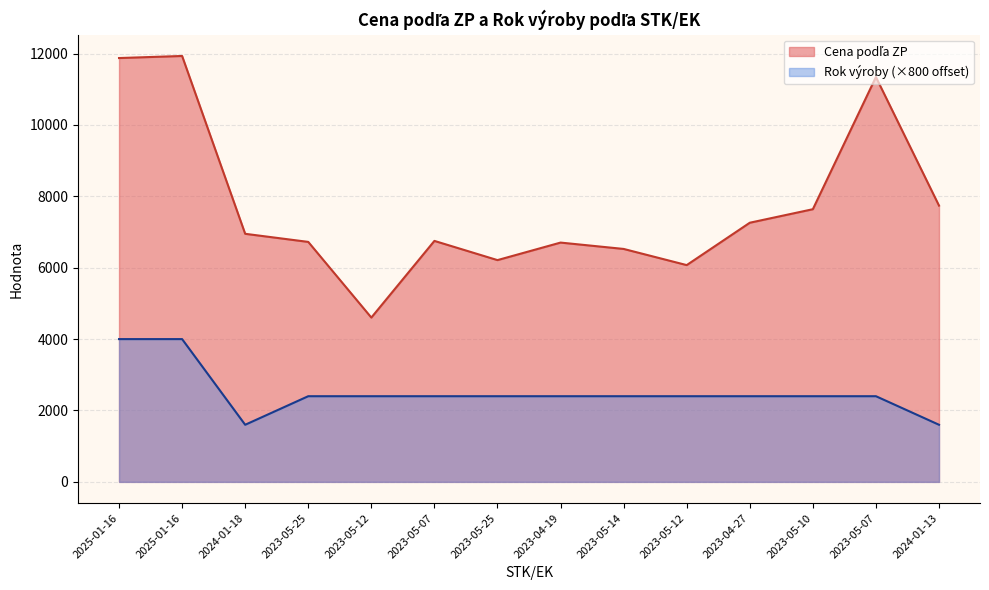

What is the average value of the Cena podľa ZP series?

7738